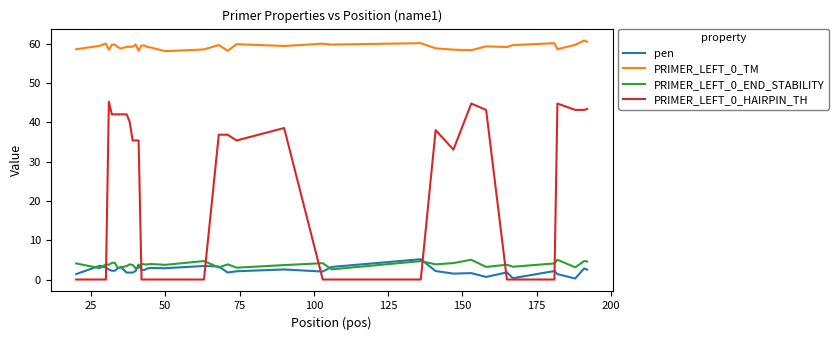

True or false: pen and PRIMER_LEFT_0_TM cross at least once.

False